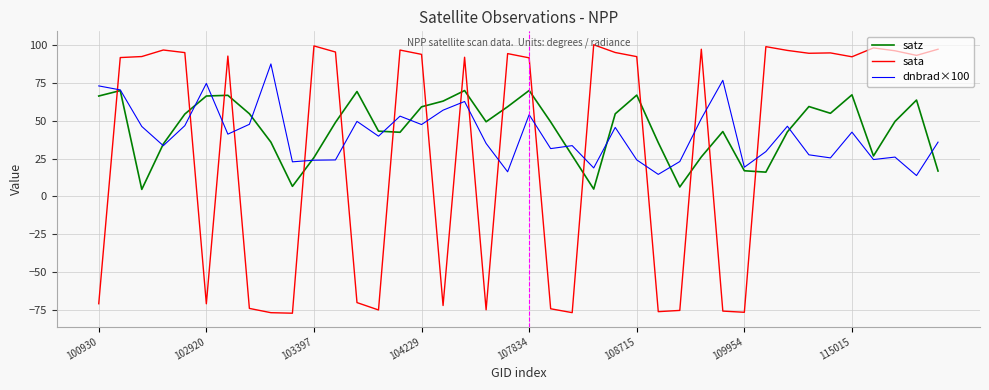

Is this an area chart (filled region under the line)?

No